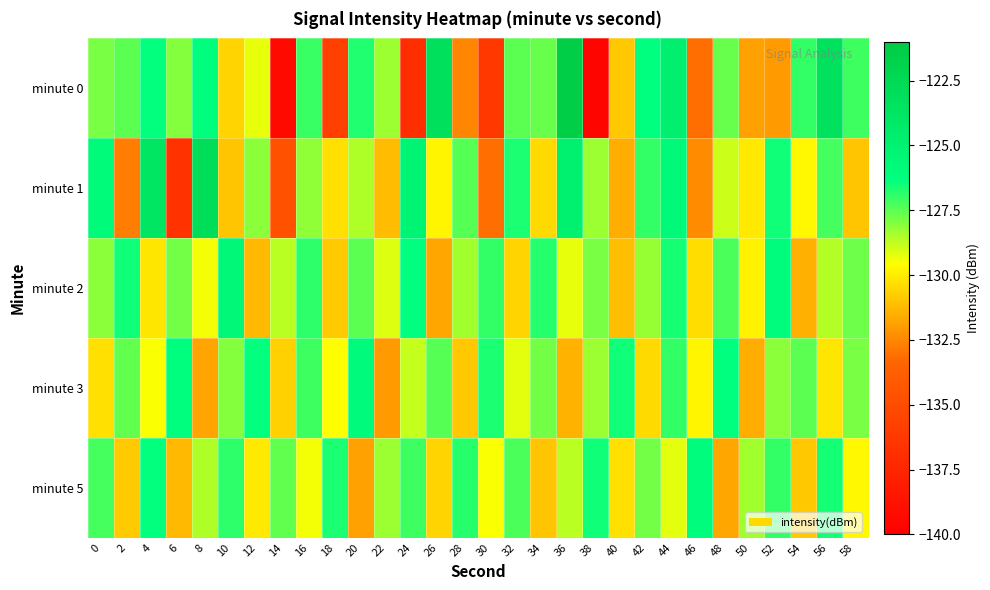

Which label corresponds to the largest value in the chart?

36